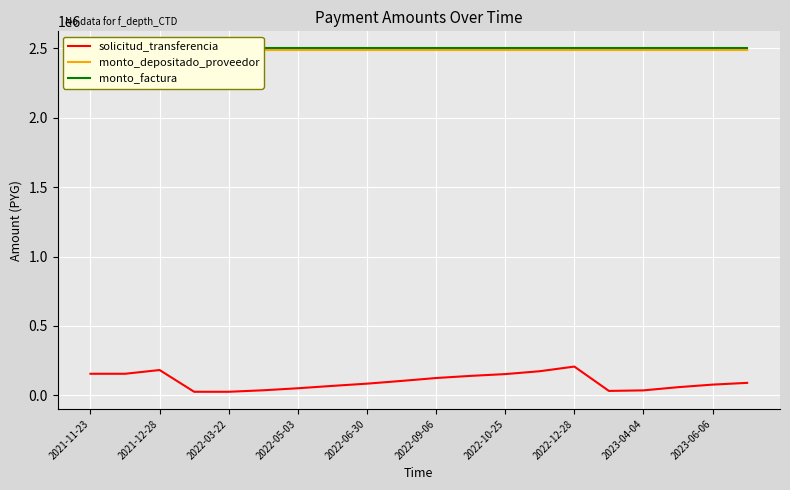

List the series in order of their peak value, lowest first.

solicitud_transferencia, monto_depositado_proveedor, monto_factura